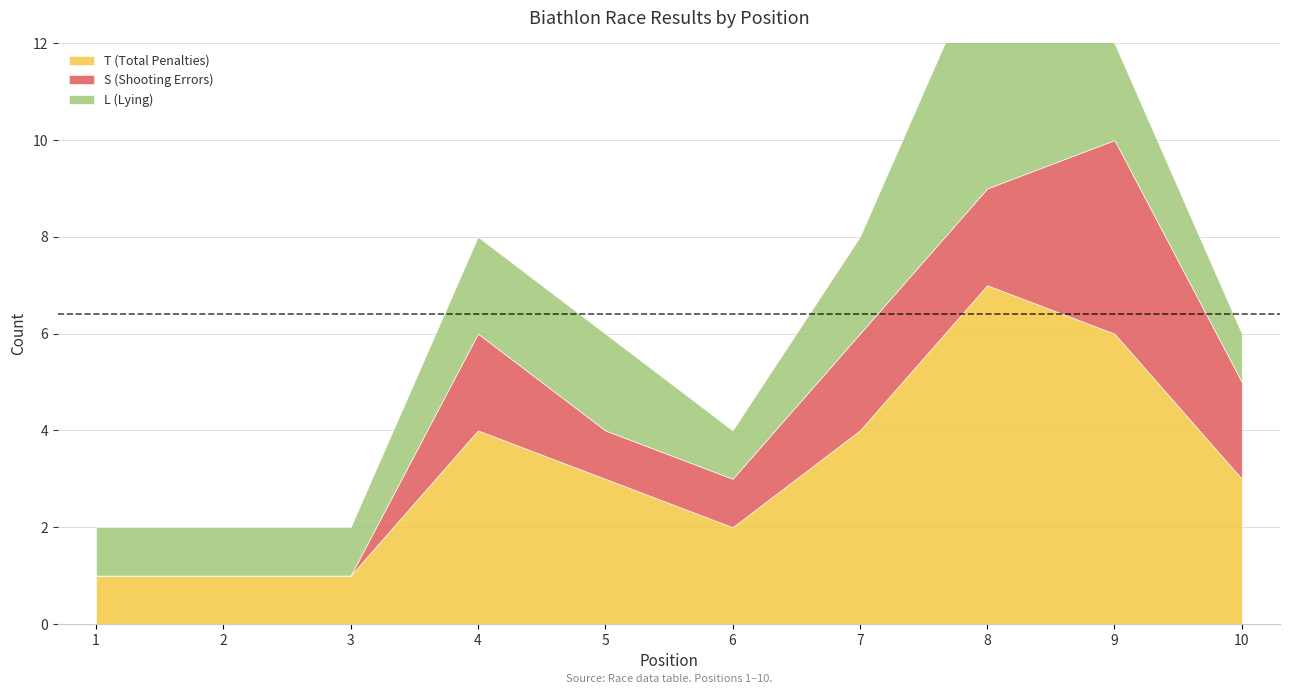

What is the difference between the maximum and minimum values in the T (Total Penalties) series?

6